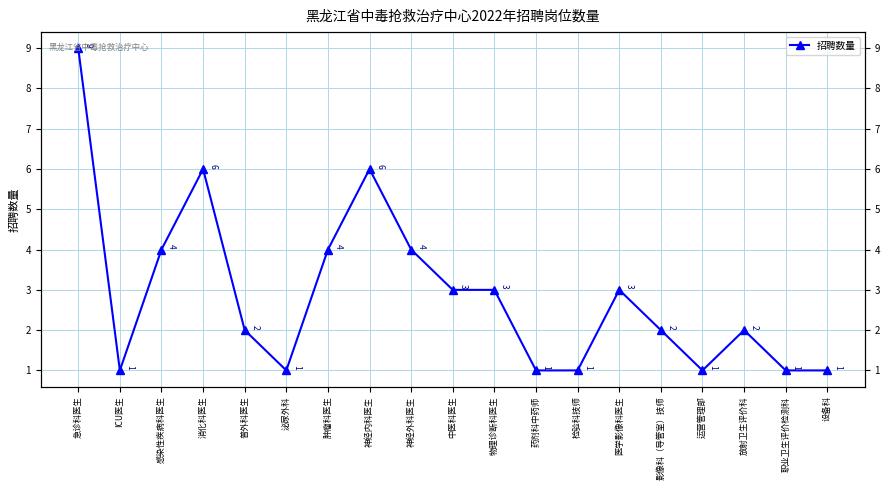

Which category has the lowest value across all series?

ICU医生